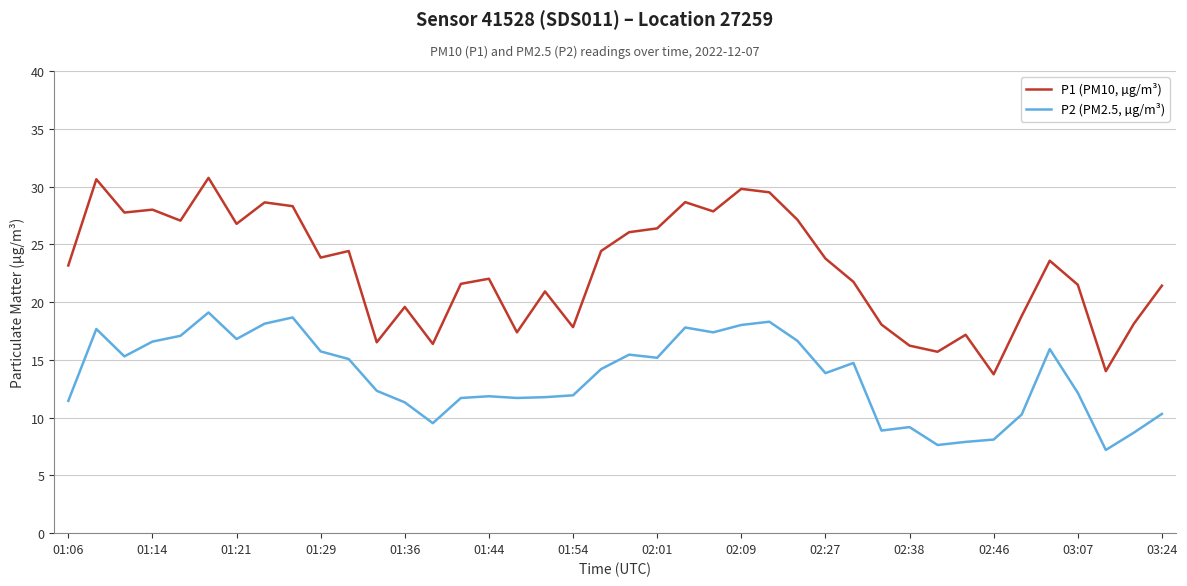

Which series has the largest total across all categories?

P1 (PM10, µg/m³)